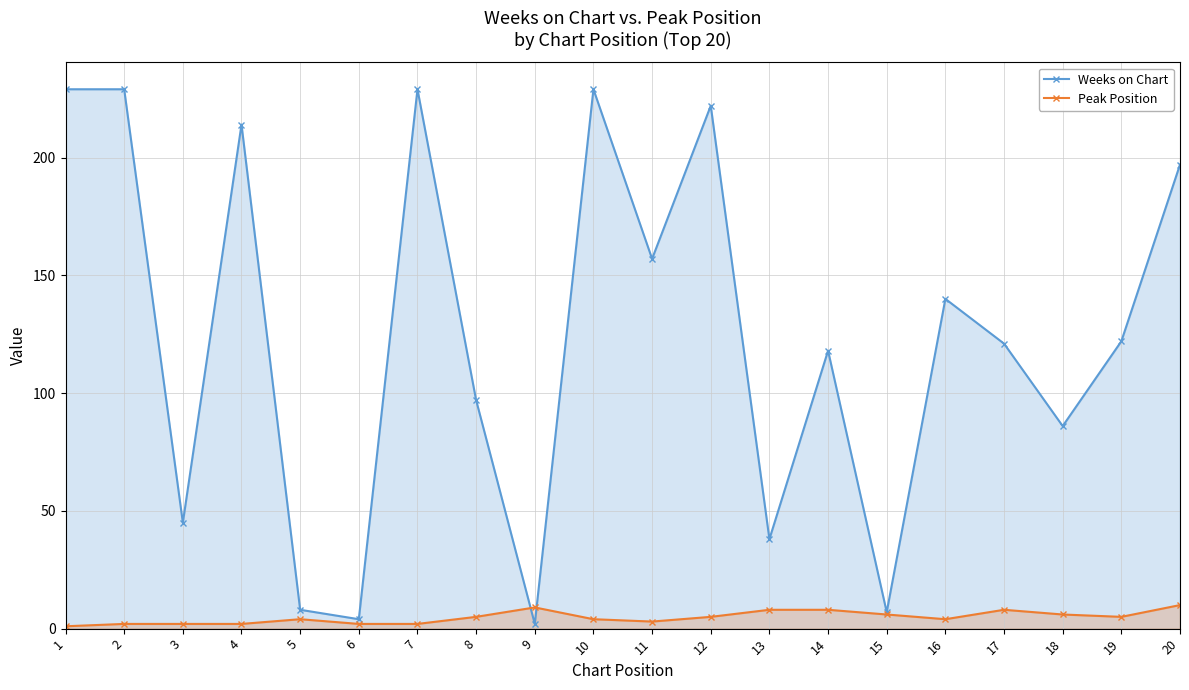

Which label corresponds to the largest value in the chart?

1